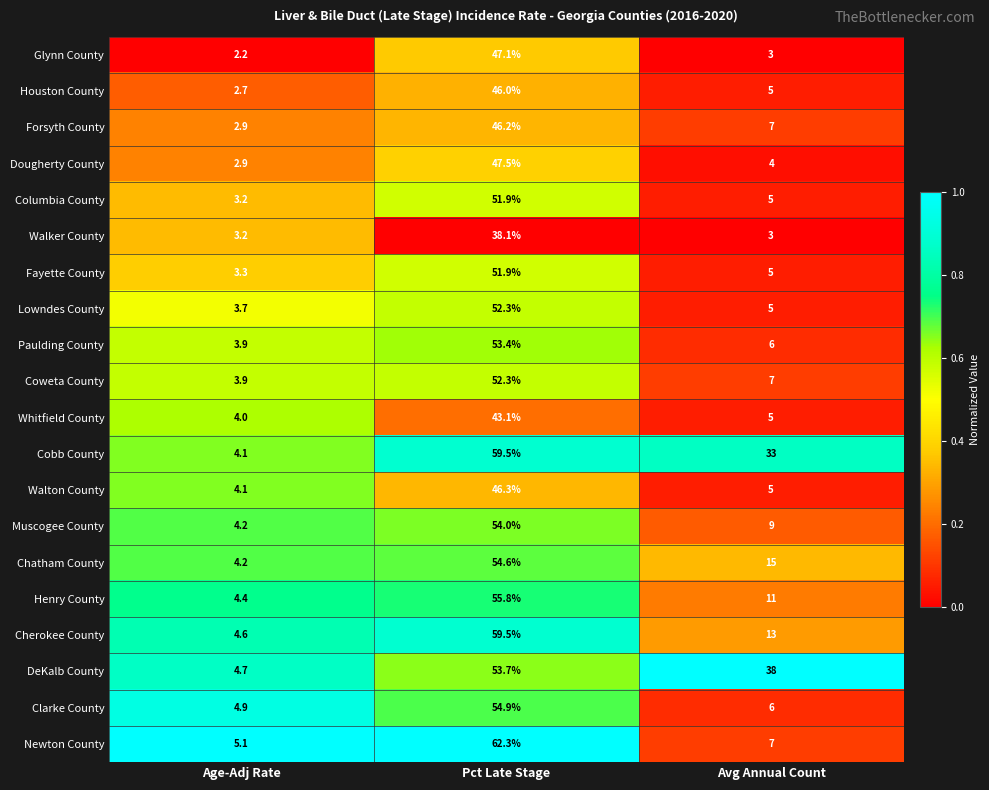

Read the Dougherty County value at Pct Late Stage.

47.5